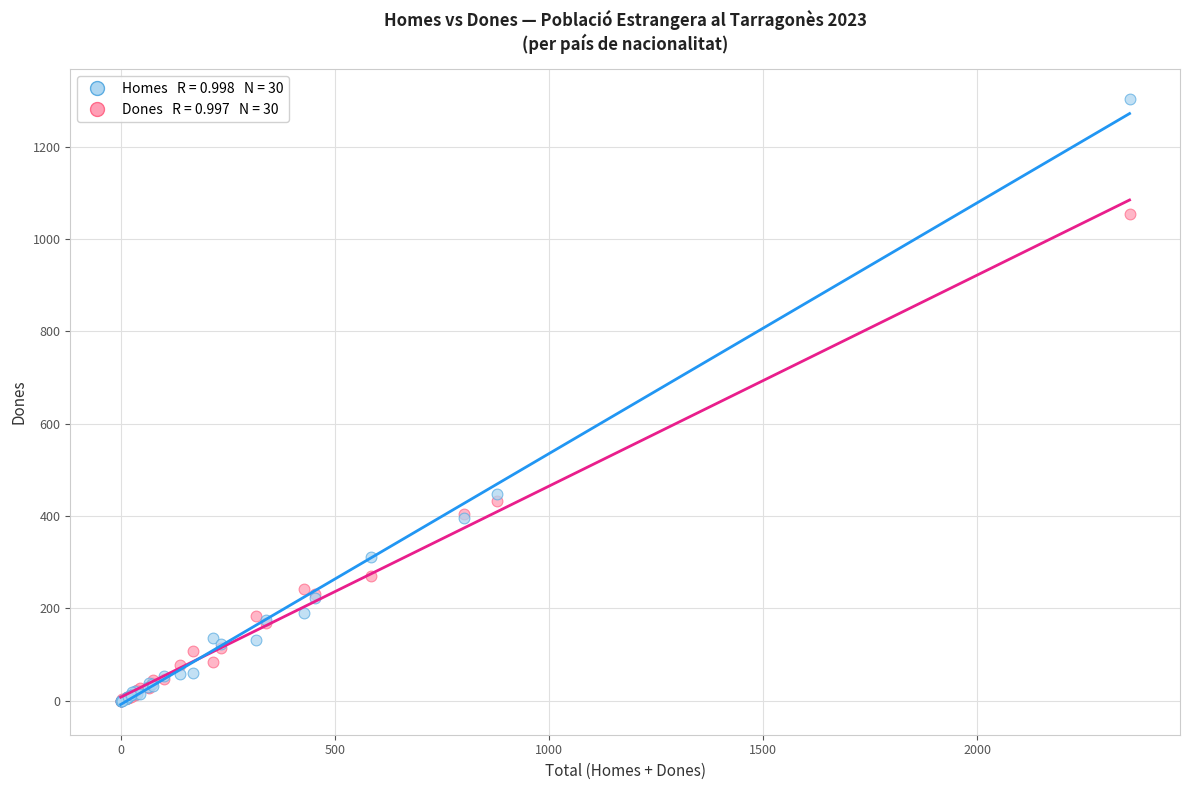

Across all series, what Y value is closest to 651?

447